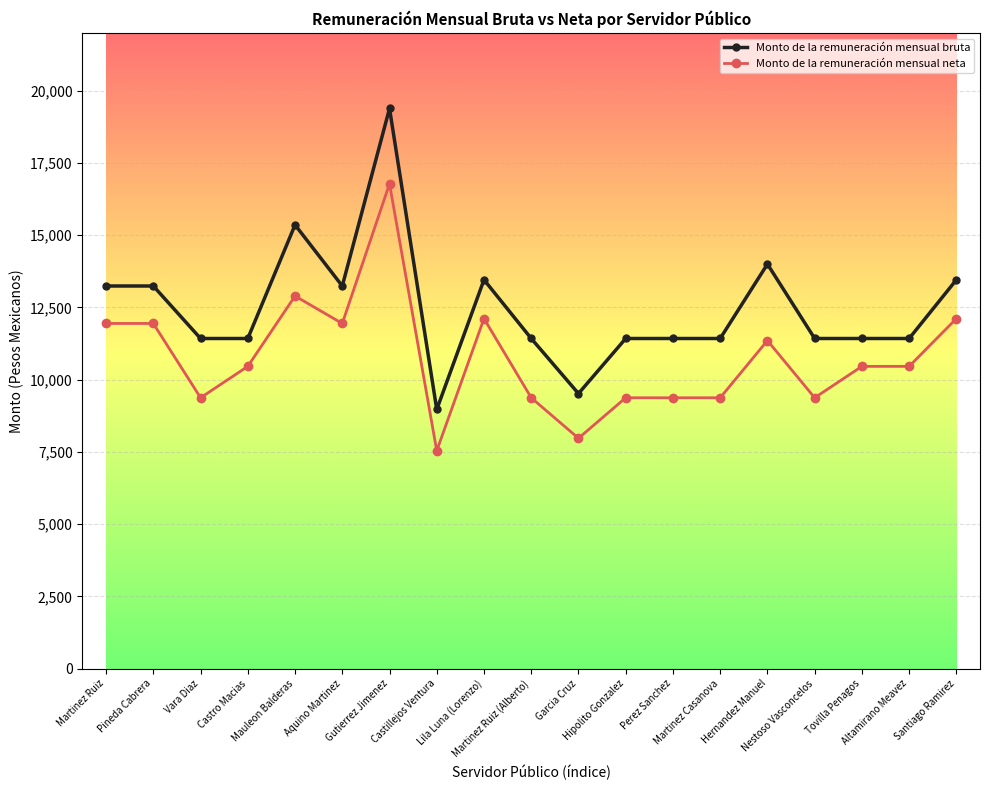

How many lines are shown in the chart?

2